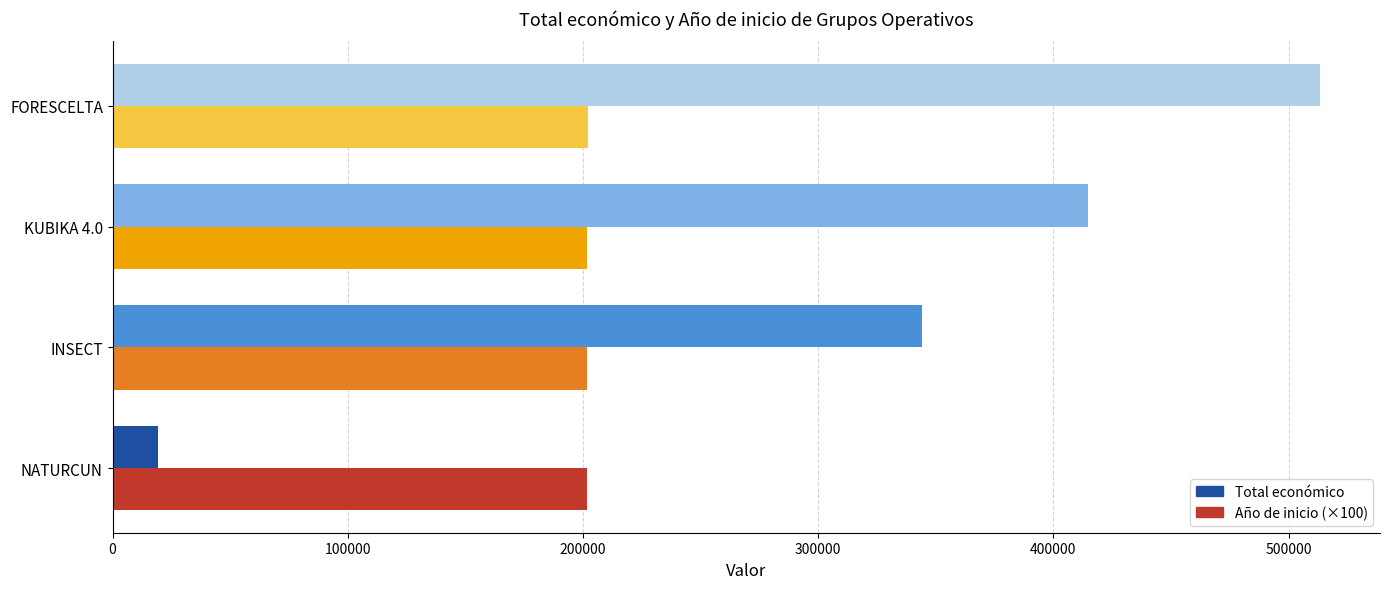

The value of Año de inicio (×100) at NATURCUN is 274484. True or false?

False